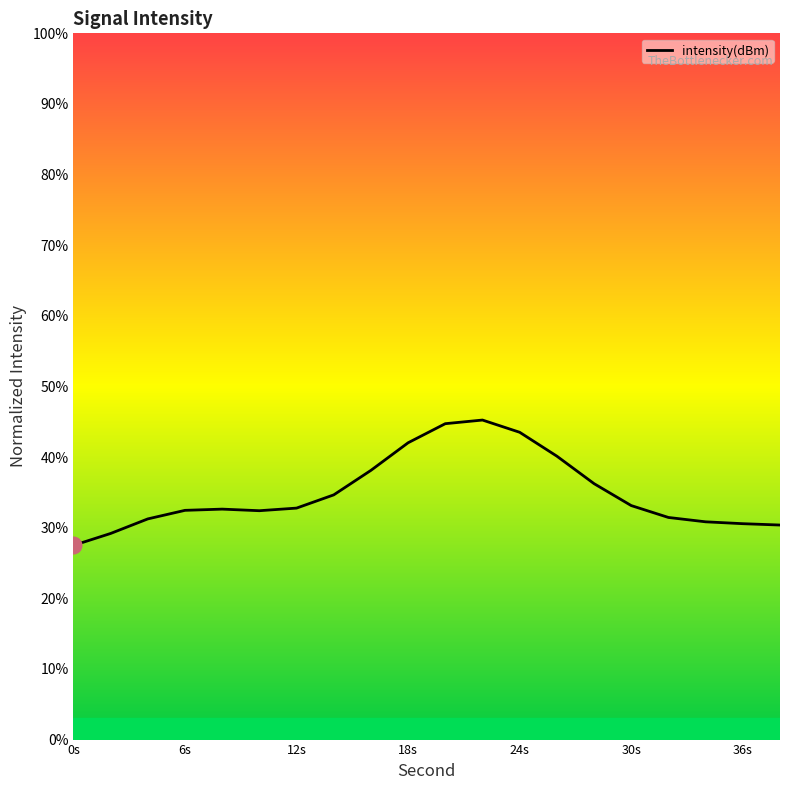

What is the smallest value displayed?

27.5